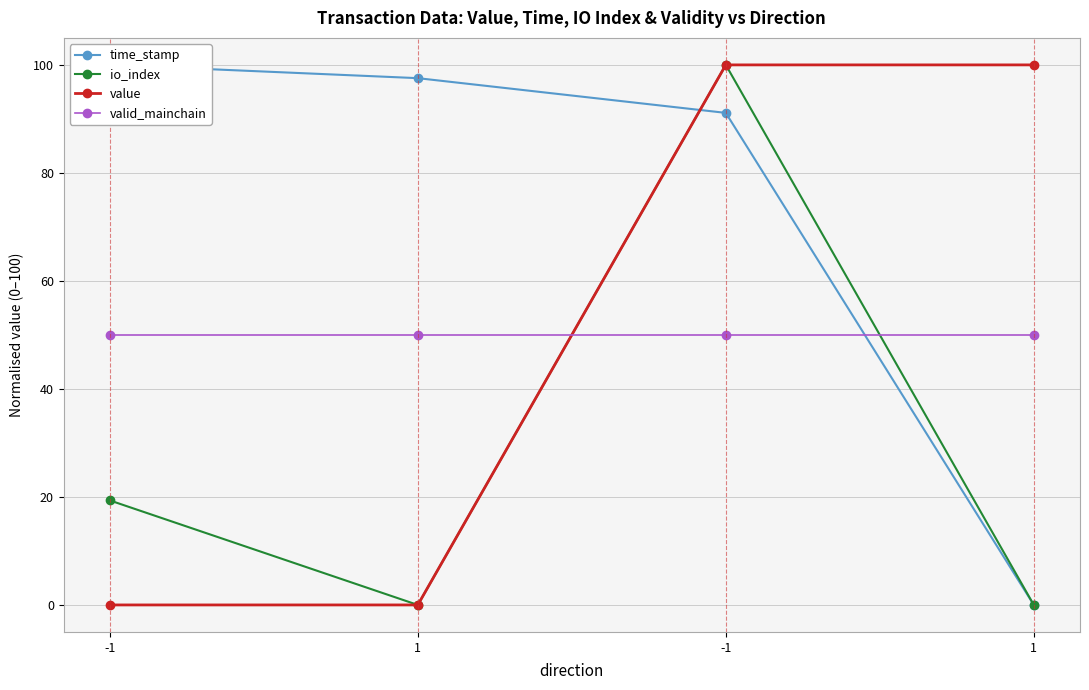

True or false: value and io_index intersect in this chart.

False